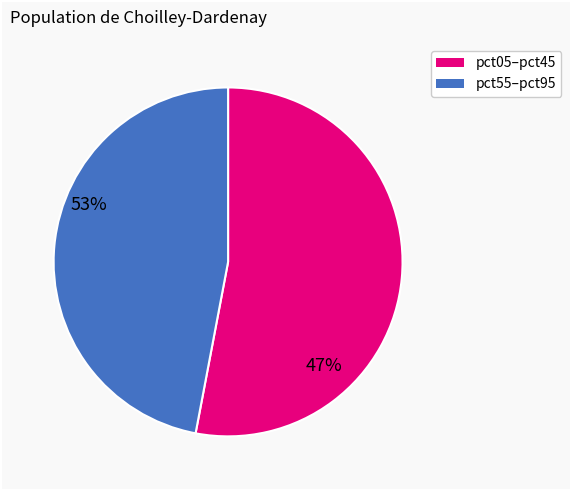

Does any single category account for the majority?

Yes